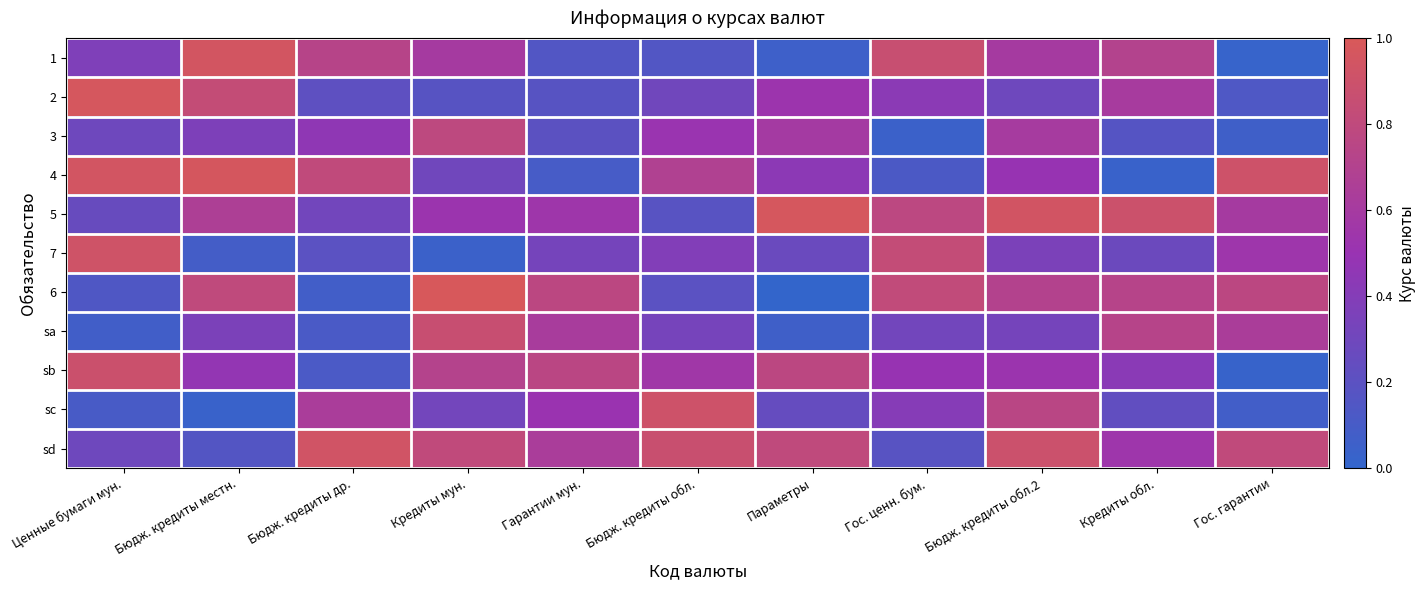

Count the number of categories in the chart.

11